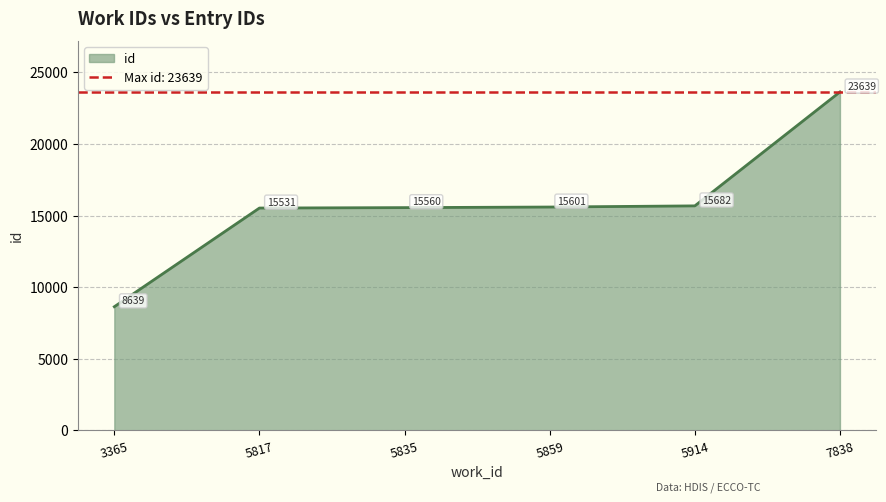

How many data points are above 15601?

2